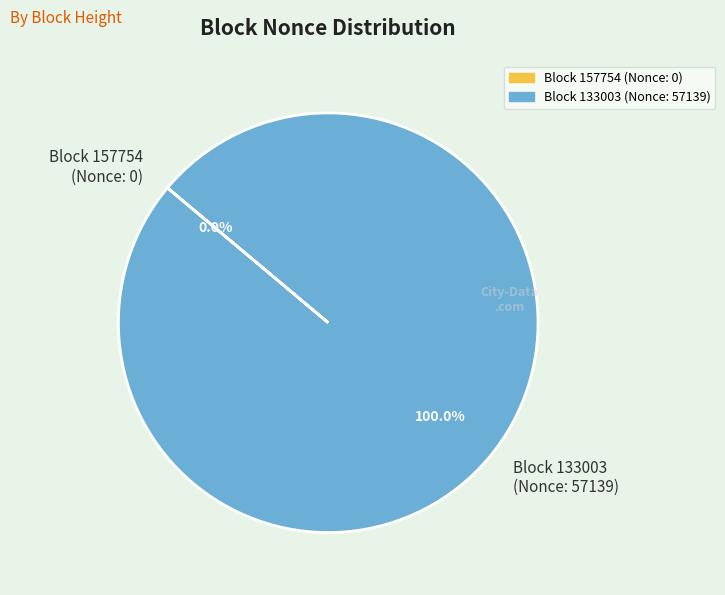

What is the largest slice in the pie chart?

Block 133003 (Nonce: 57139)